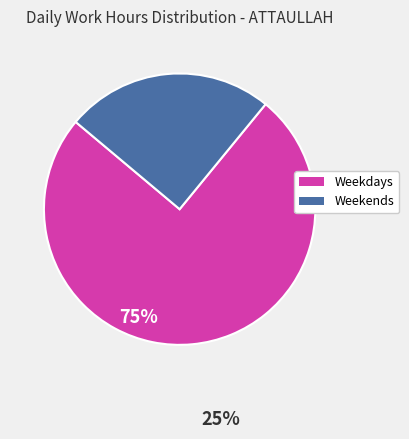

Which has a higher value, Weekends or Weekdays?

Weekdays